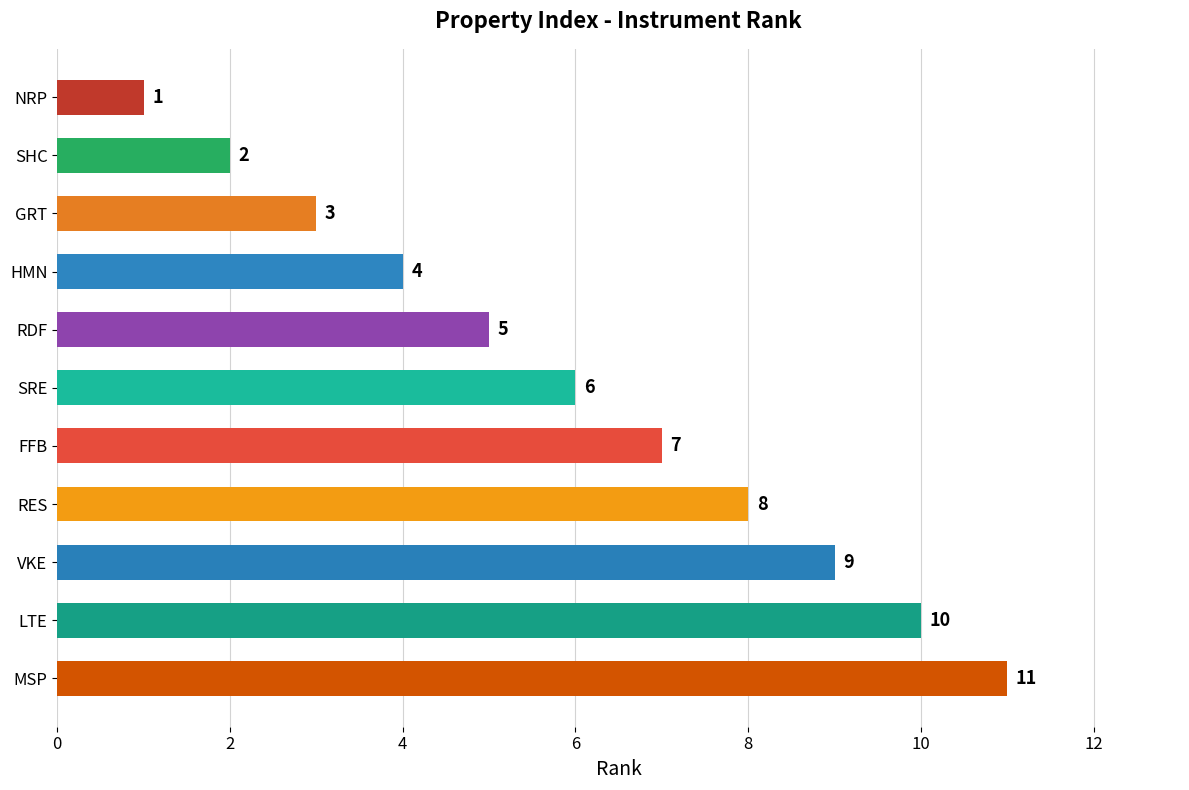

Rank the categories by value from lowest to highest.

NRP, SHC, GRT, HMN, RDF, SRE, FFB, RES, VKE, LTE, MSP